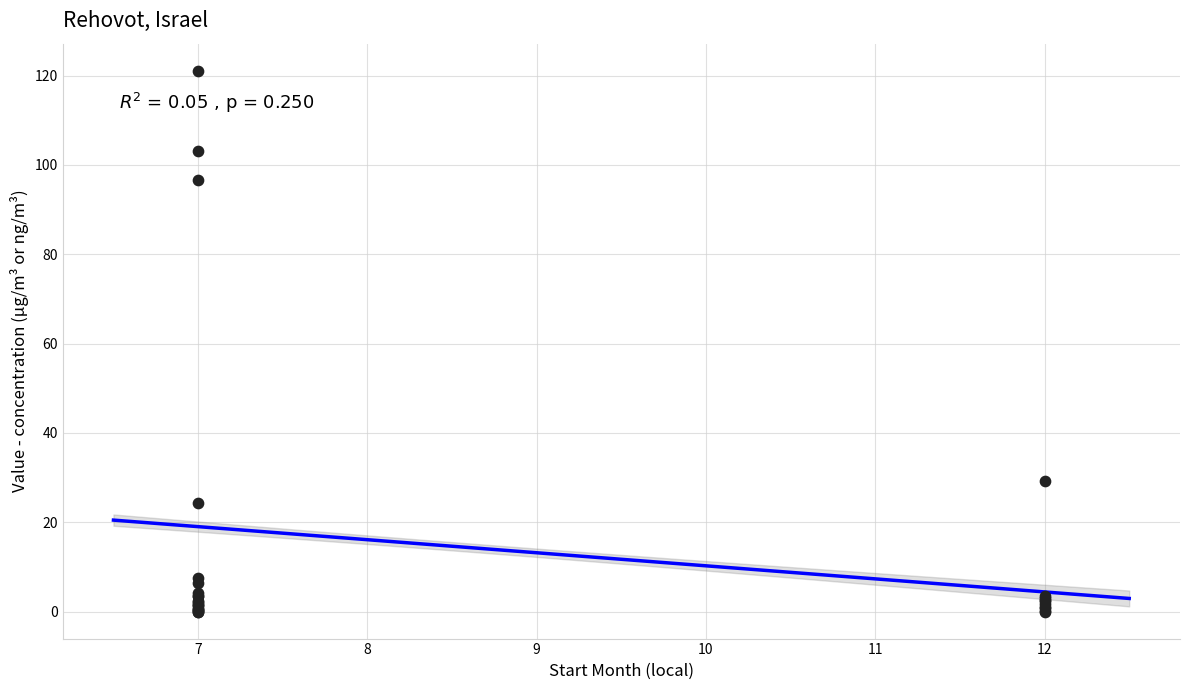

What Y value in the scatter plot is closest to 60?

29.1